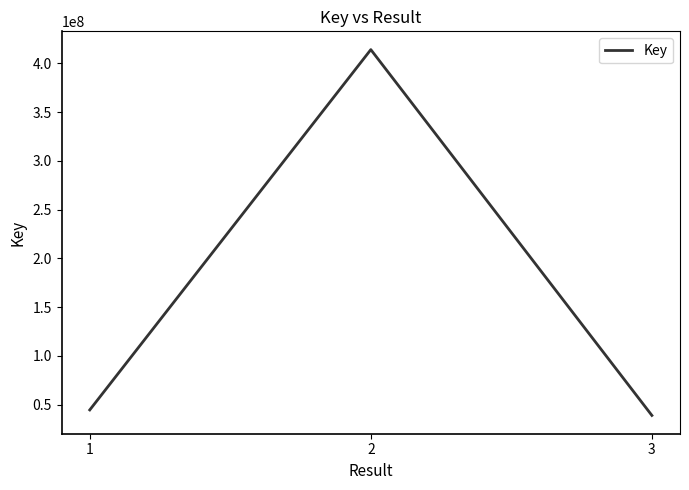

Reading left to right, extract all data points from this chart.

44695299	414137928	39048722